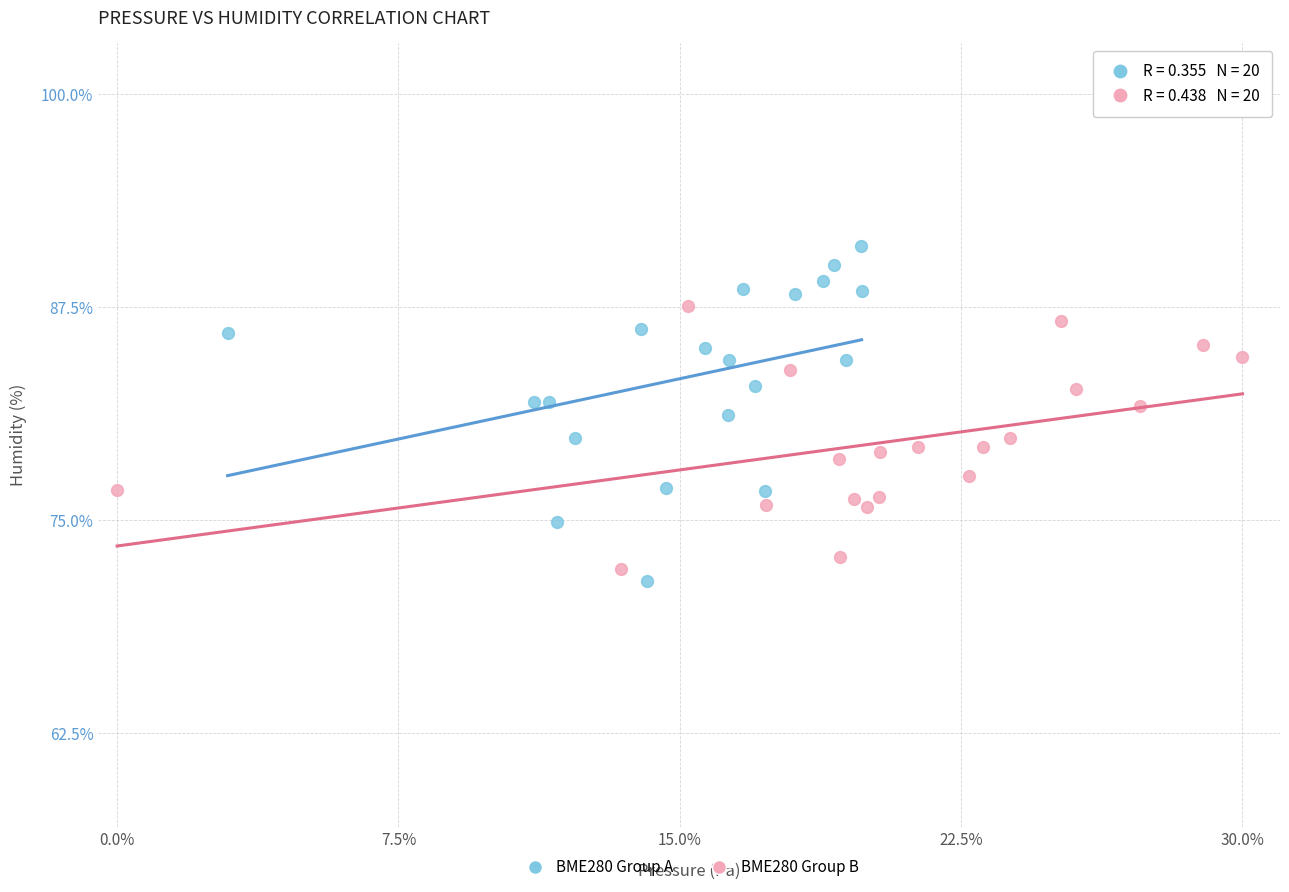

What are all the series names shown in the legend?

BME280 Group A, BME280 Group B